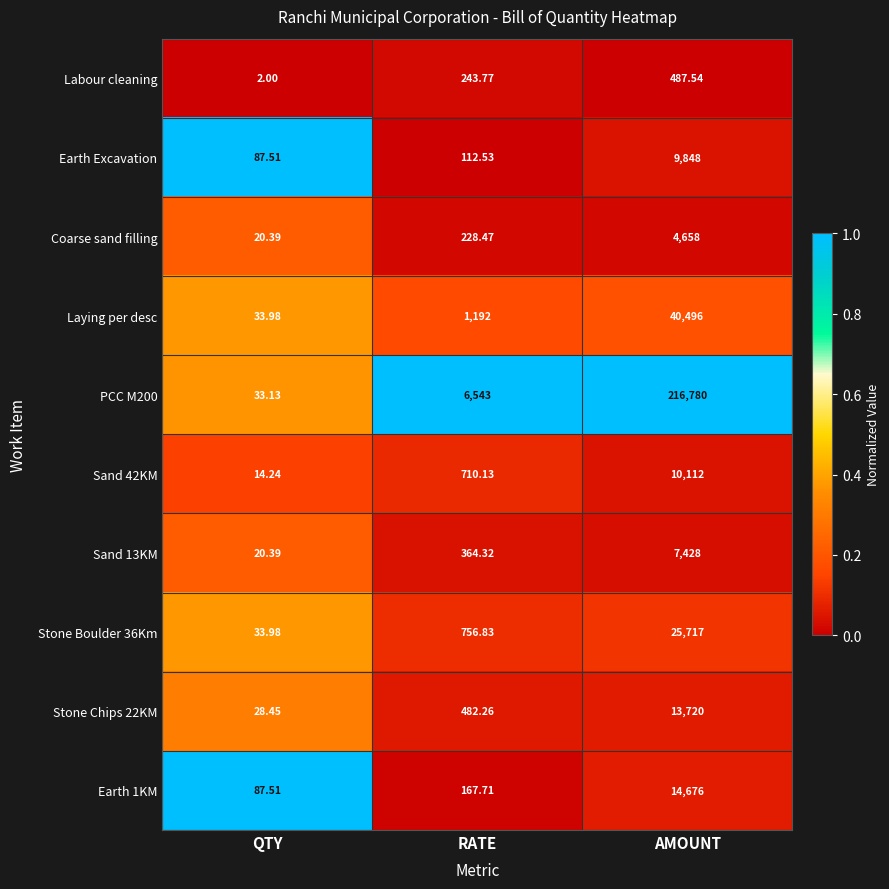

How many series are shown in this chart?

10